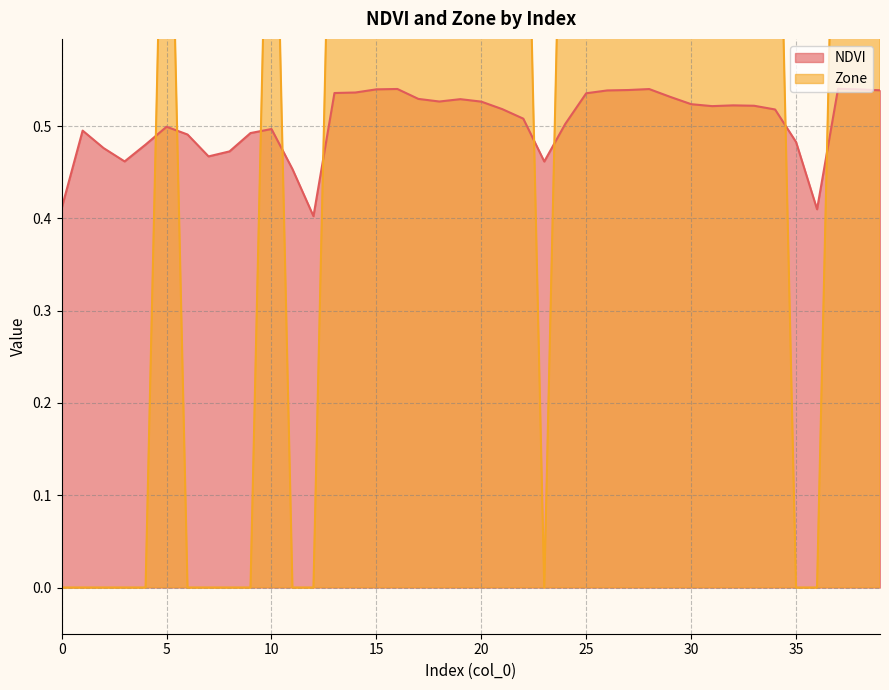

Reading right to left, transcribe all the data shown in this chart.

NDVI: 39=0.5	38=0.5	37=0.5	36=0.4	35=0.5	34=0.5	33=0.5	32=0.5	31=0.5	30=0.5	29=0.5	28=0.5	27=0.5	26=0.5	25=0.5	24=0.5	23=0.5	22=0.5	21=0.5	20=0.5	19=0.5	18=0.5	17=0.5	16=0.5	15=0.5	14=0.5	13=0.5	12=0.4	11=0.5	10=0.5	9=0.5	8=0.5	7=0.5	6=0.5	5=0.5	4=0.5	3=0.5	2=0.5	1=0.5	0=0.4
Zone: 39=1.0	38=1.0	37=1.0	36=0.0	35=0.0	34=1.0	33=1.0	32=1.0	31=1.0	30=1.0	29=1.0	28=1.0	27=1.0	26=1.0	25=1.0	24=1.0	23=0.0	22=1.0	21=1.0	20=1.0	19=1.0	18=1.0	17=1.0	16=1.0	15=1.0	14=1.0	13=1.0	12=0.0	11=0.0	10=1.0	9=0.0	8=0.0	7=0.0	6=0.0	5=1.0	4=0.0	3=0.0	2=0.0	1=0.0	0=0.0